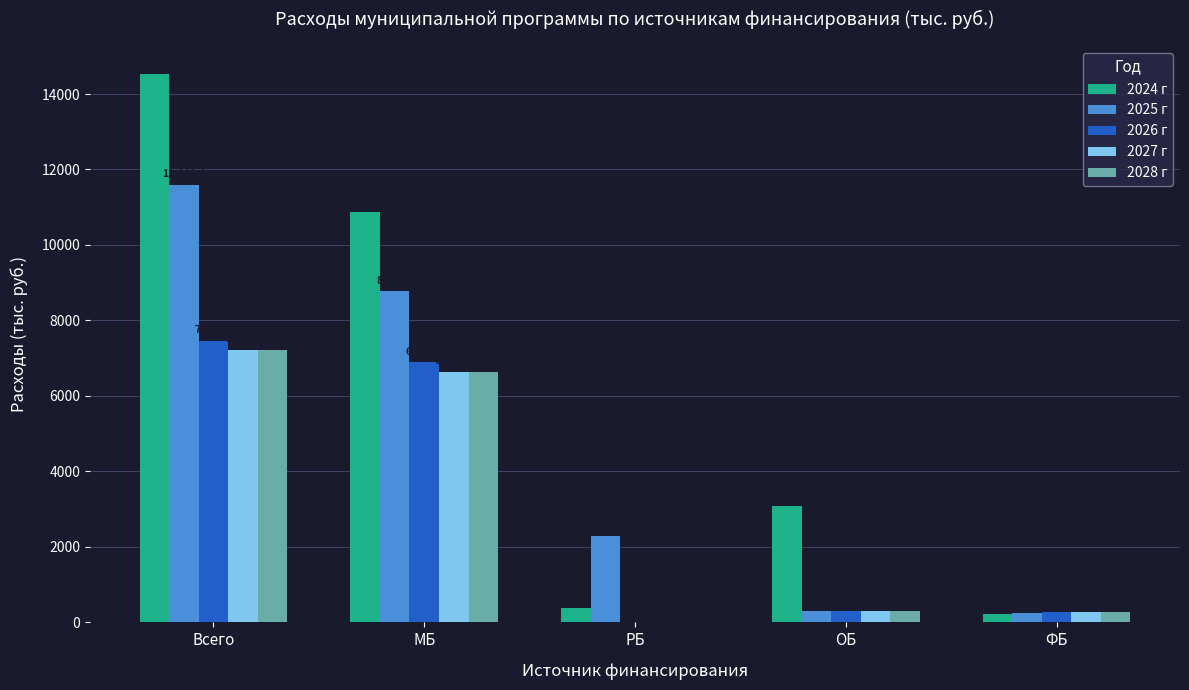

At which label does 2026 г reach its peak?

Всего